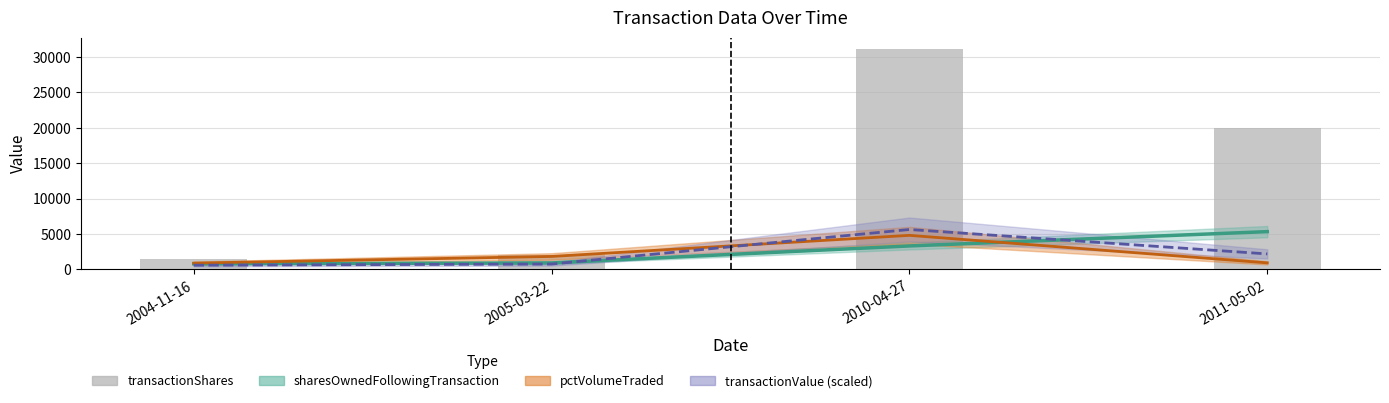

What is the label of the 3rd bar from the left?

2010-04-27